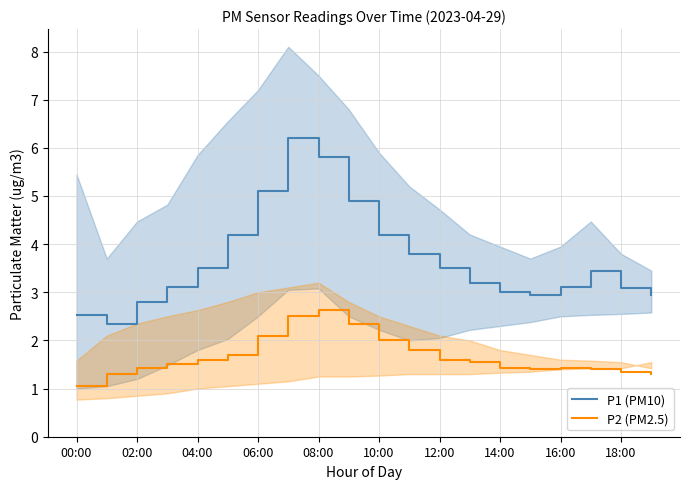

How many data points in P1 (PM10) are above 3?

14